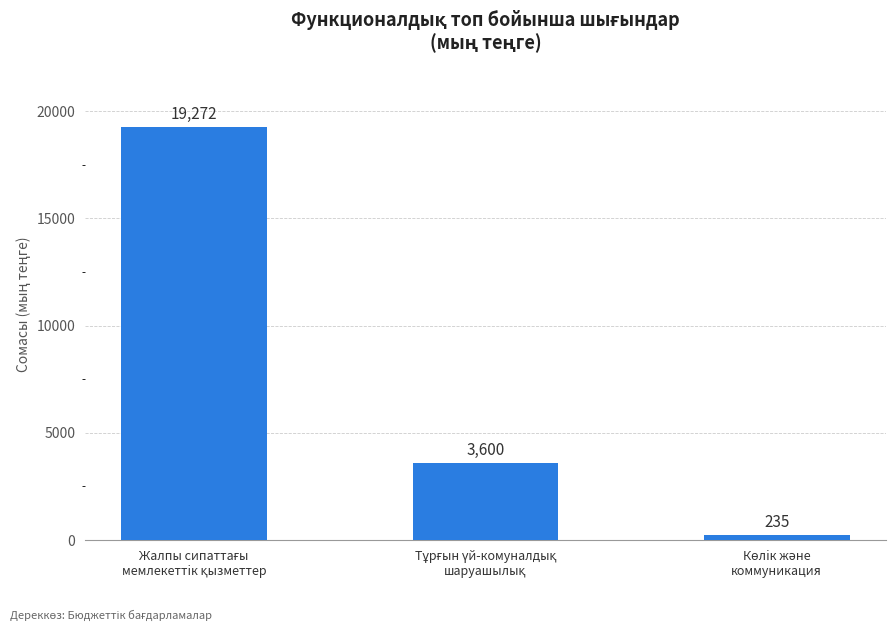

What is the difference between the second highest and minimum values?

3365